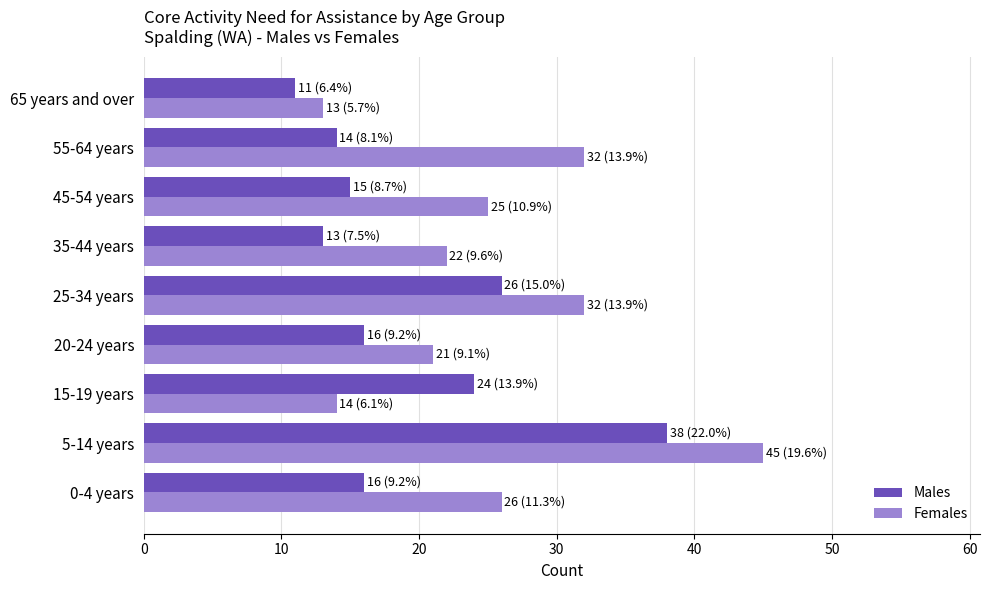

What is the maximum value for Males?

38